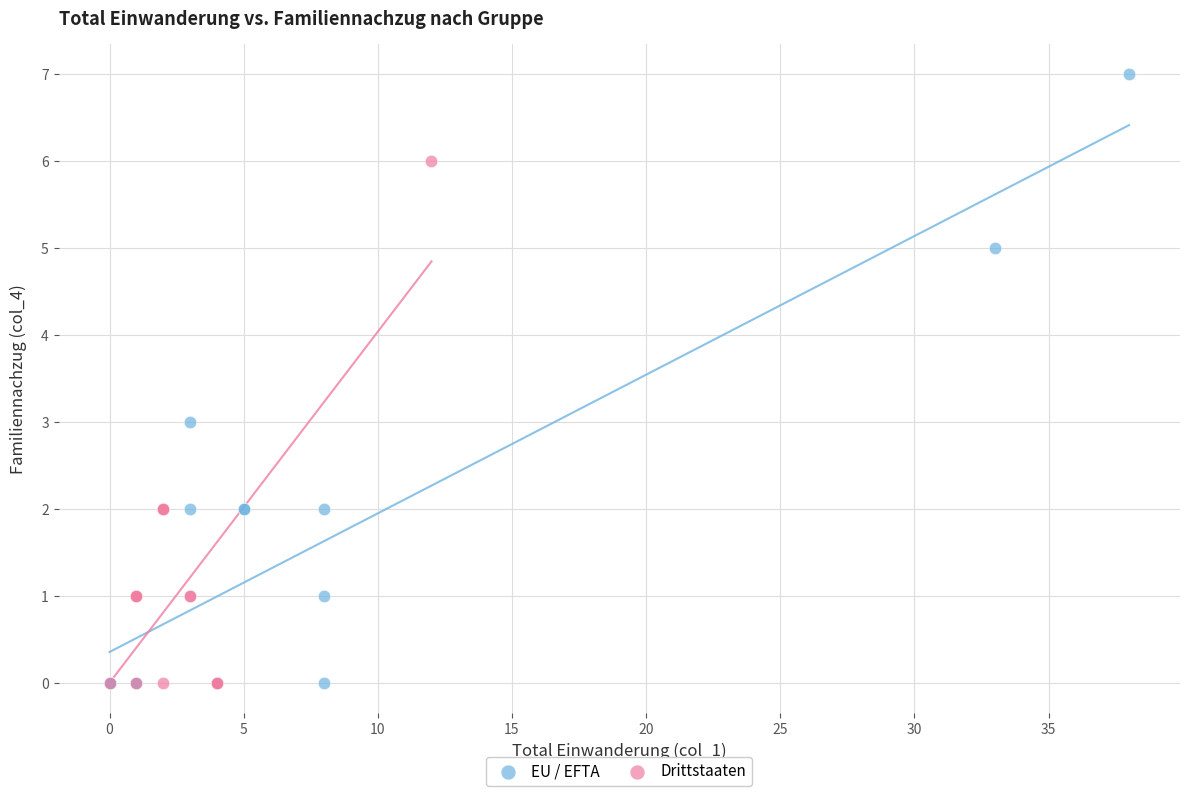

Which series reaches the maximum Y coordinate?

EU / EFTA